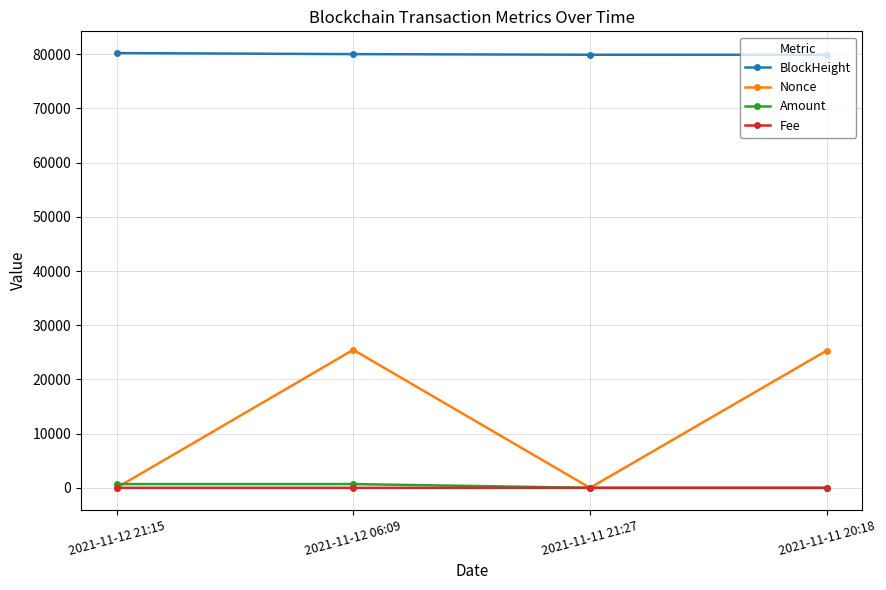

In Amount, how many points are lower than both neighbors (excluding endpoints)?

1